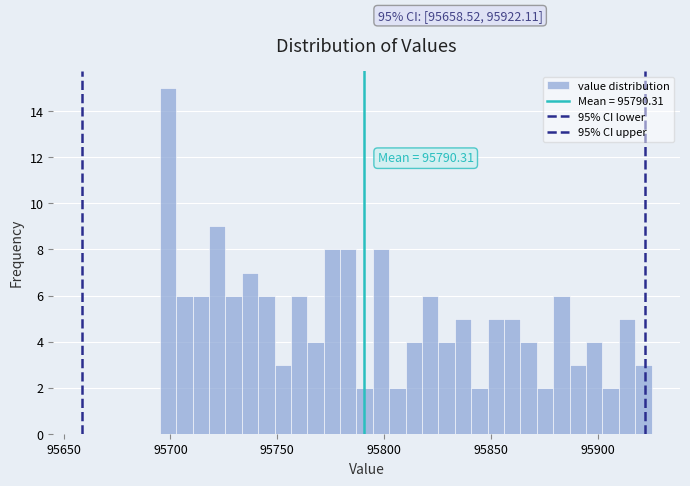

Around what value on the x-axis is the tallest bar? Give the approximate position of its centre, as read against the axis.

95700